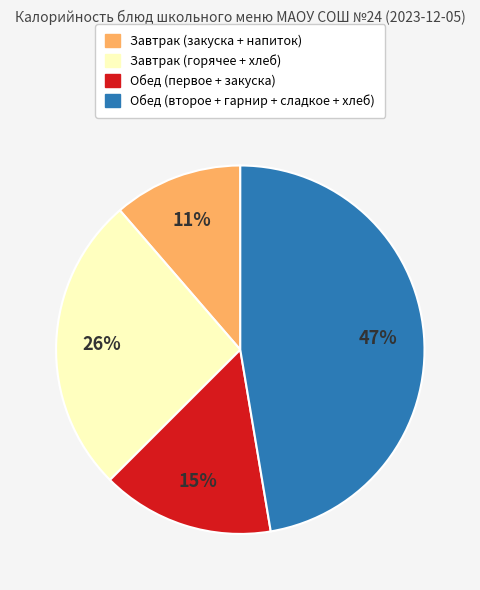

Is there any slice that represents more than half of the pie?

No